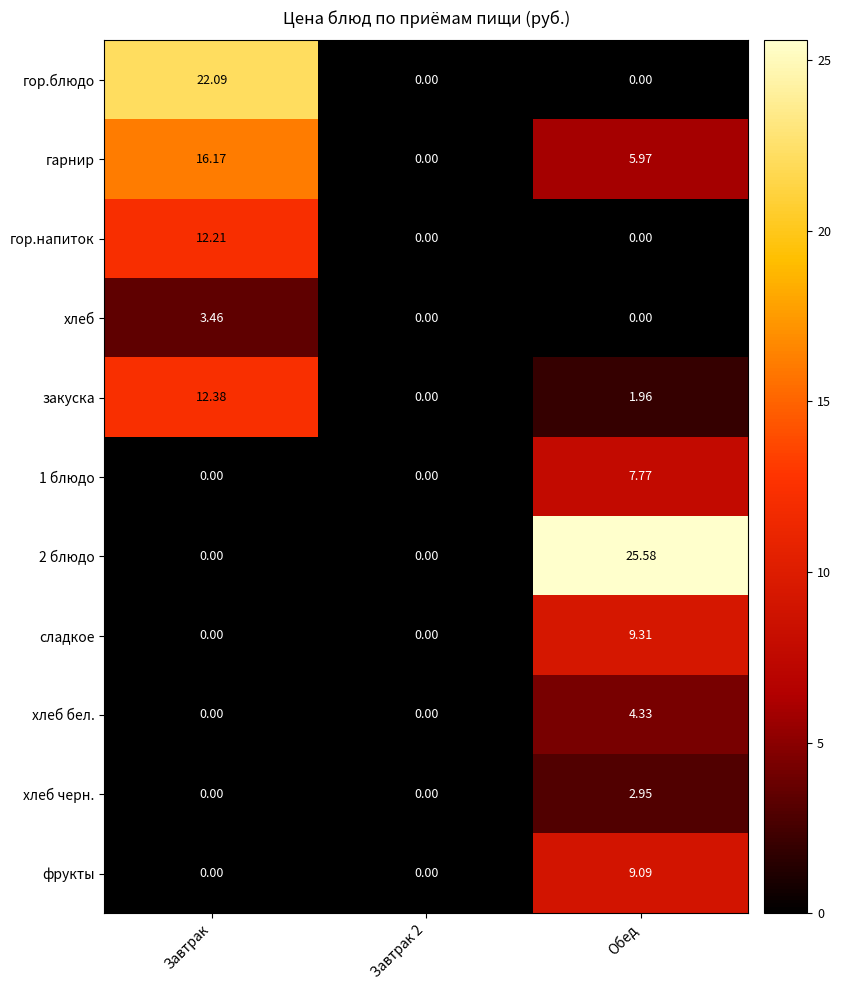

At which category is the sum across all series the highest?

Обед